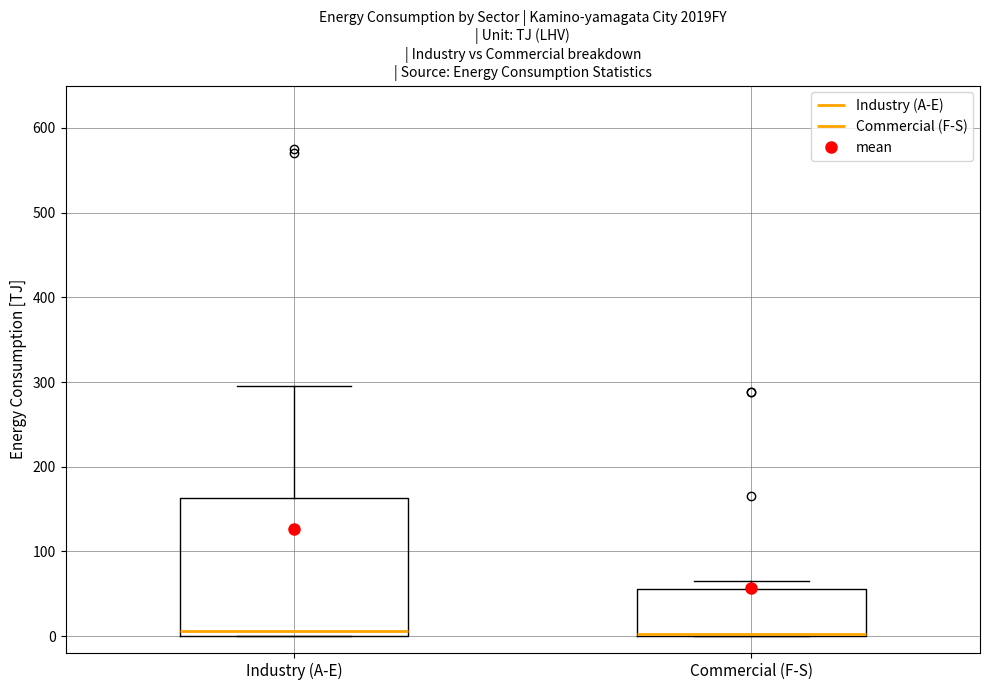

Where does the upper whisker of the box for Industry (A-E) end on the y-axis? The values are not printed on the chart, so give them approximately, as read against the axis.

300